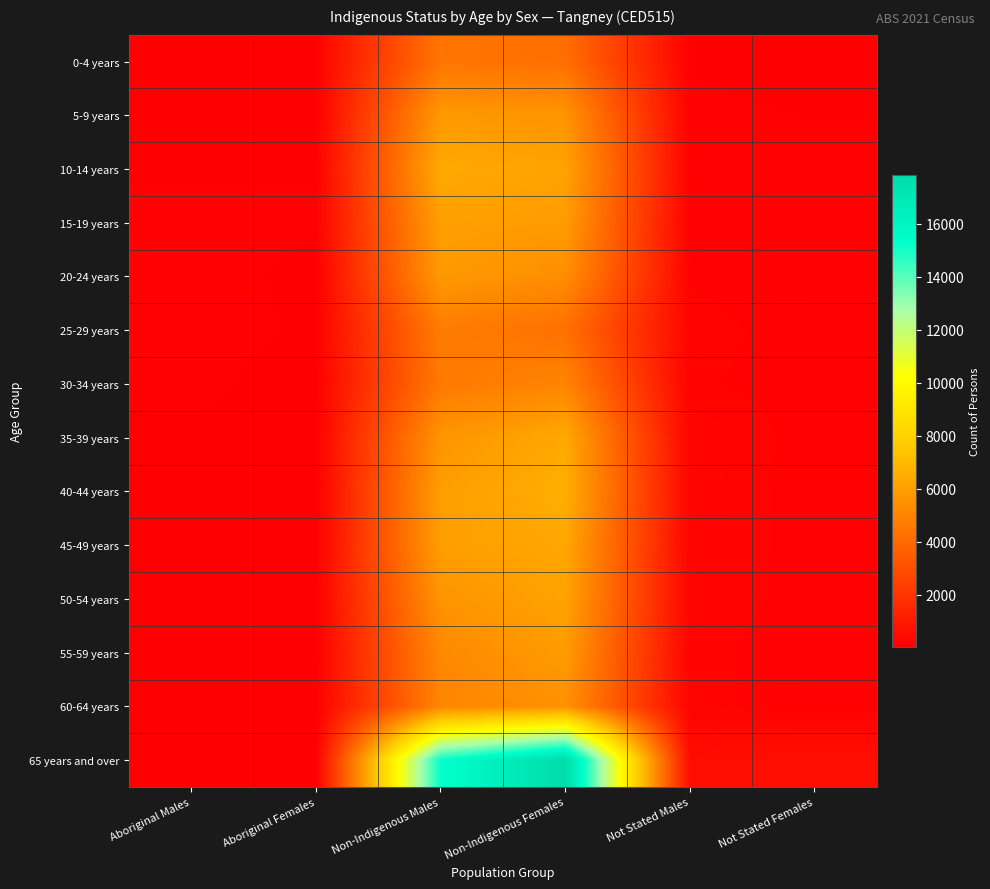

Rank the series by their maximum value, from lowest to highest.

0-4 years, 25-29 years, 30-34 years, 60-64 years, 5-9 years, 20-24 years, 55-59 years, 15-19 years, 50-54 years, 45-49 years, 35-39 years, 10-14 years, 40-44 years, 65 years and over